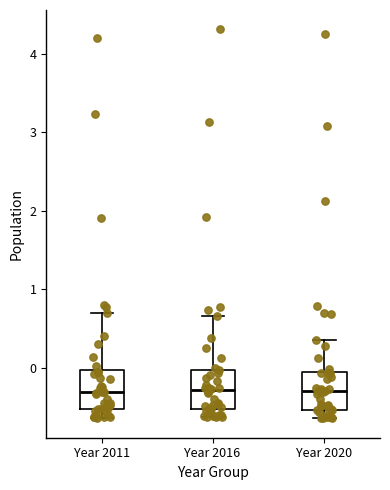

Reading left to right, read every box against the y-axis: the position of its median line, the range the box covers, and the ends of its whiskers. The values are not printed on the chart, so give them approximately, as read against the axis.

Year 2011: median -0.3, box -0.5 to 0.0, whiskers -0.6 to 0.7
Year 2016: median -0.3, box -0.5 to 0.0, whiskers -0.6 to 0.7
Year 2020: median -0.3, box -0.5 to -0.1, whiskers -0.6 to 0.3